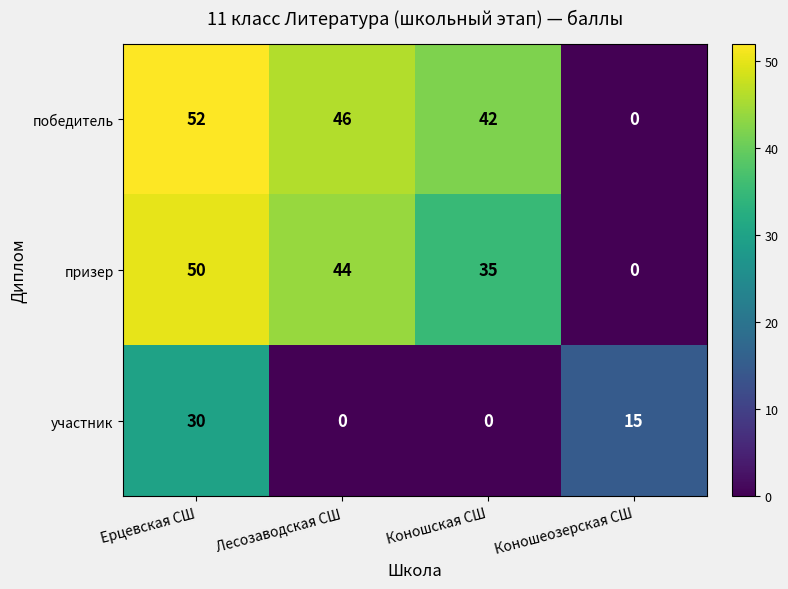

Where does the призер series first go above 44?

Ерцевская СШ